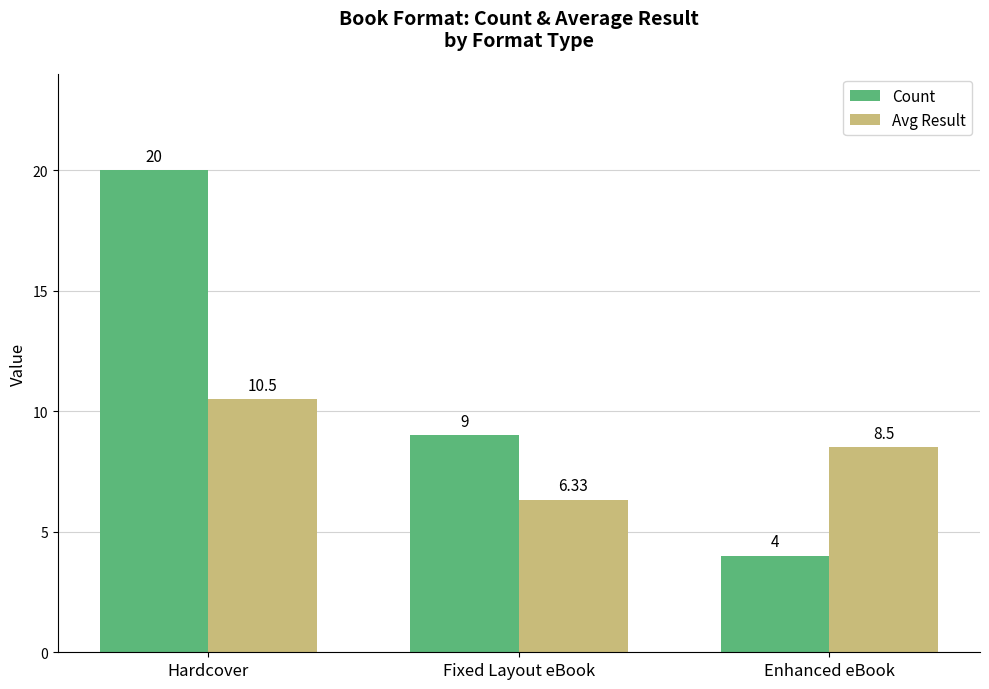

Does the chart contain stacked bars?

No